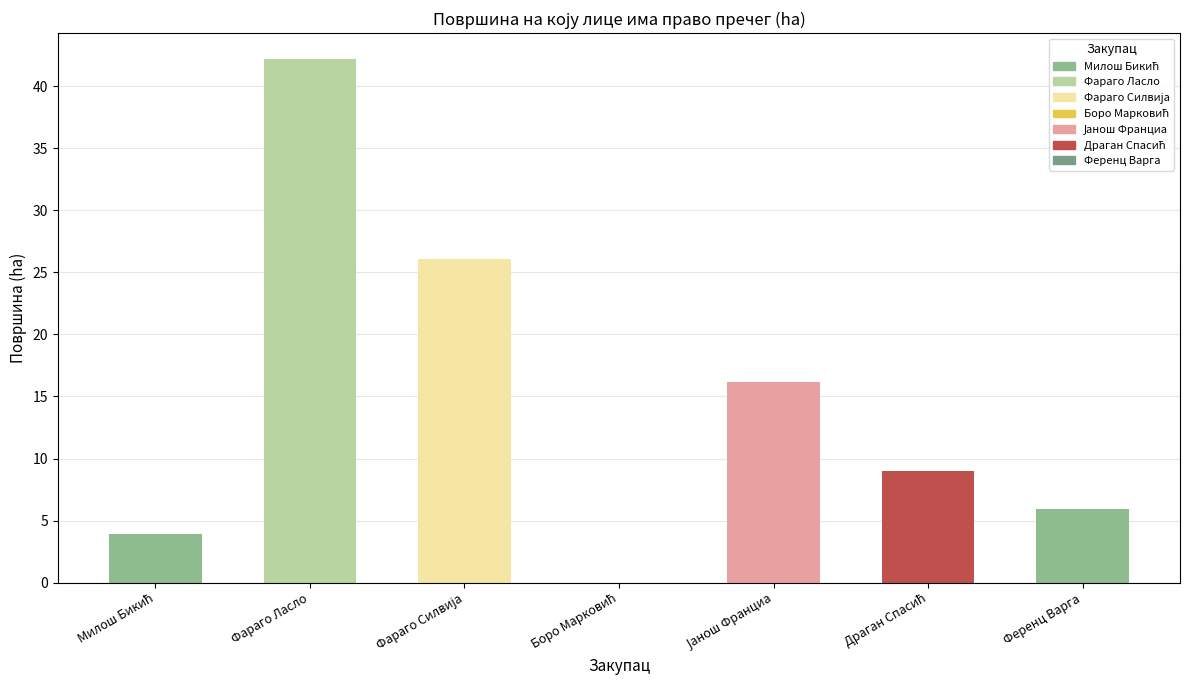

Are the bars horizontal?

No